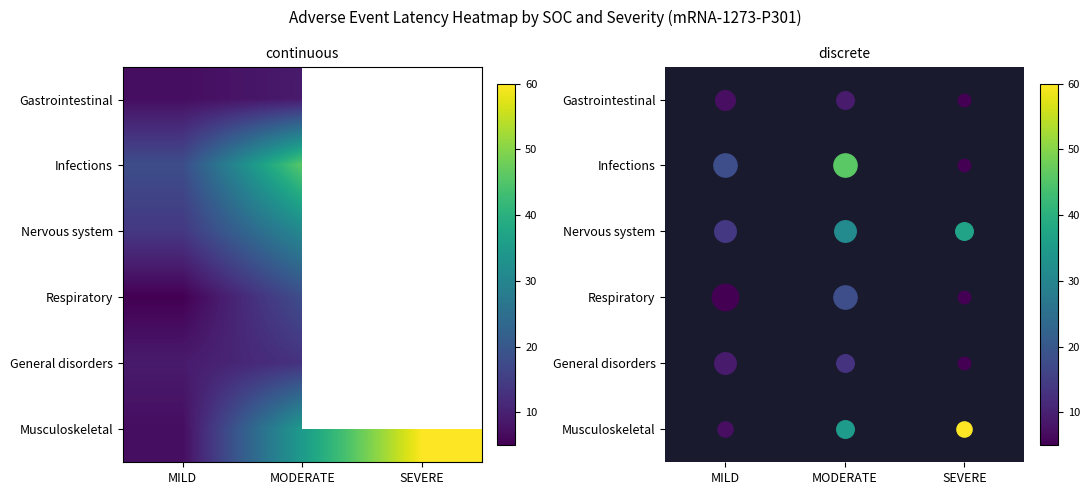

Between MILD and MODERATE, which series saw the biggest shift?

Infections